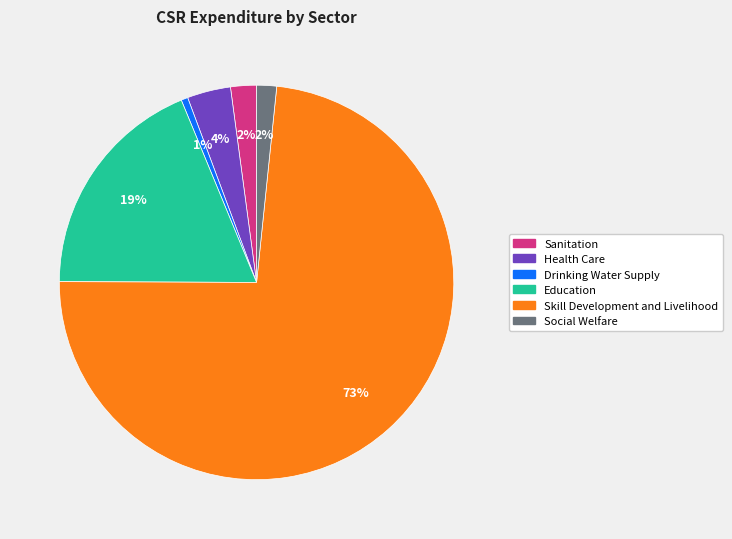

Is the sum of Social Welfare and Drinking Water Supply greater than half?

No